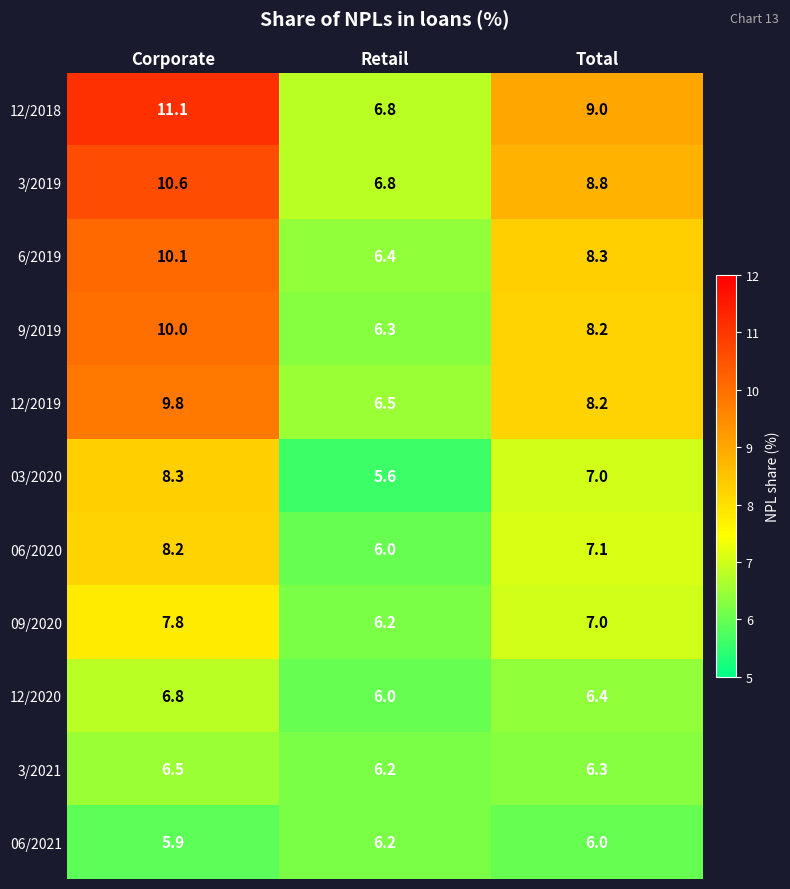

Rank the series by their maximum value, from lowest to highest.

06/2021, 3/2021, 12/2020, 09/2020, 06/2020, 03/2020, 12/2019, 9/2019, 6/2019, 3/2019, 12/2018